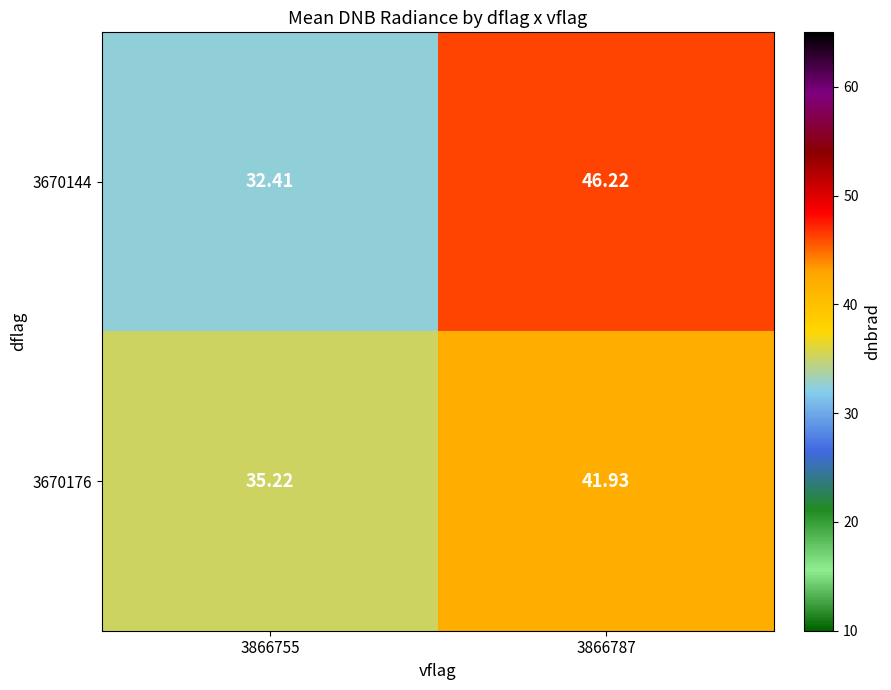

Is the value of 3670176 at 3866787 greater than the value of 3670144 at 3866787?

No